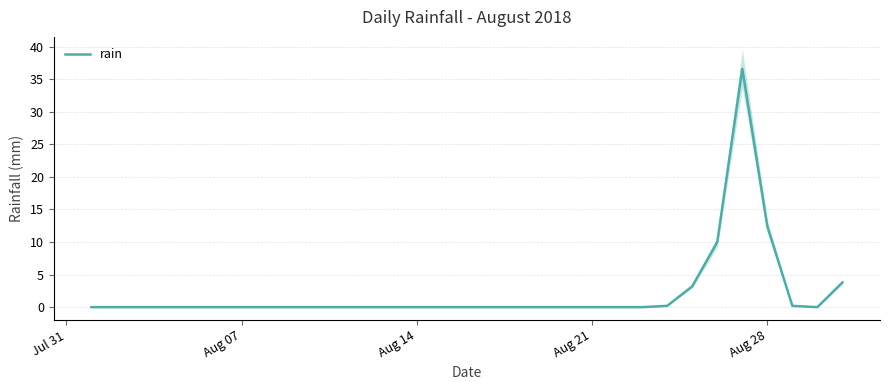

The rain series shows 0.0 at Aug 14. True or false?

True